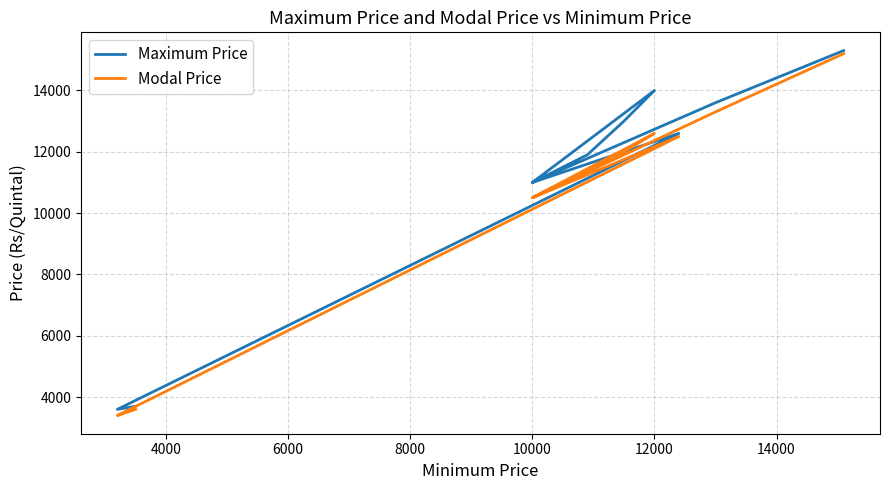

How many lines are shown in the chart?

2